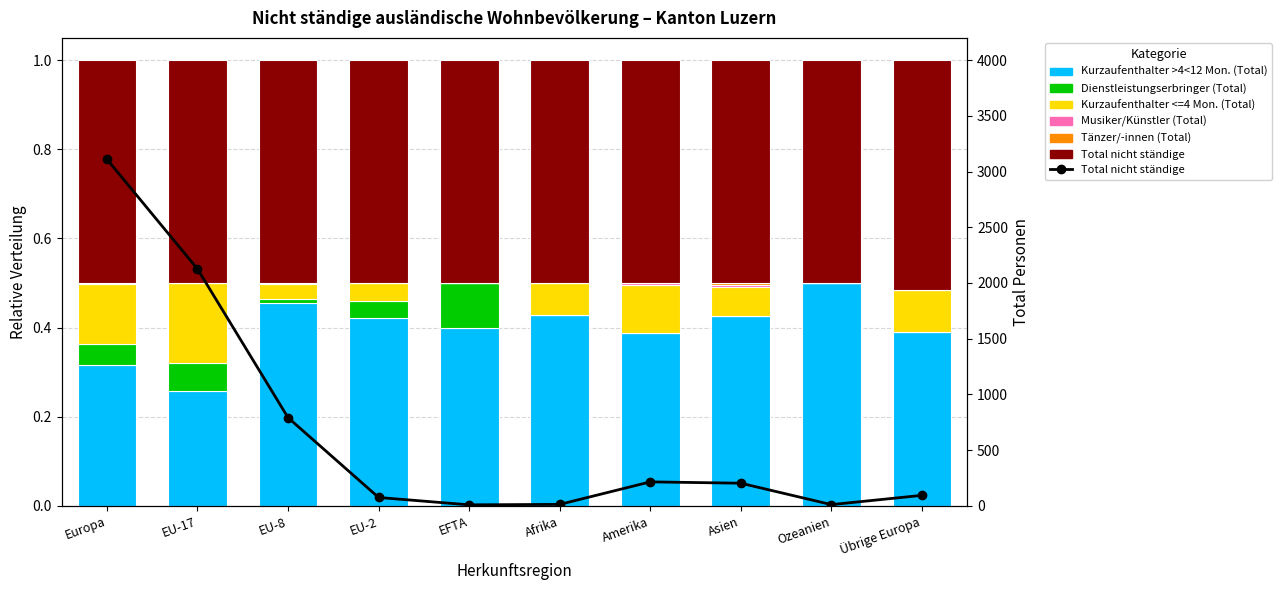

What is the label of the 9th bar from the left?

Ozeanien